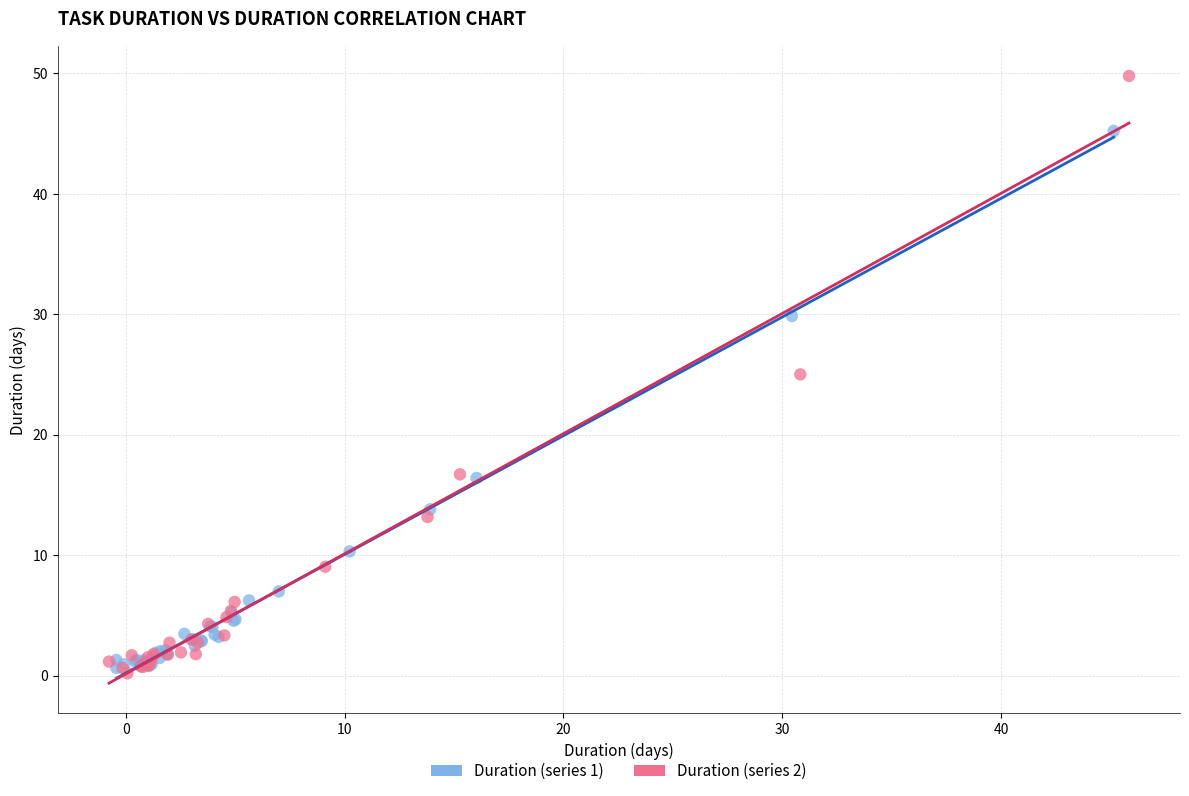

Which series reaches the maximum Y coordinate?

Duration (series 2)